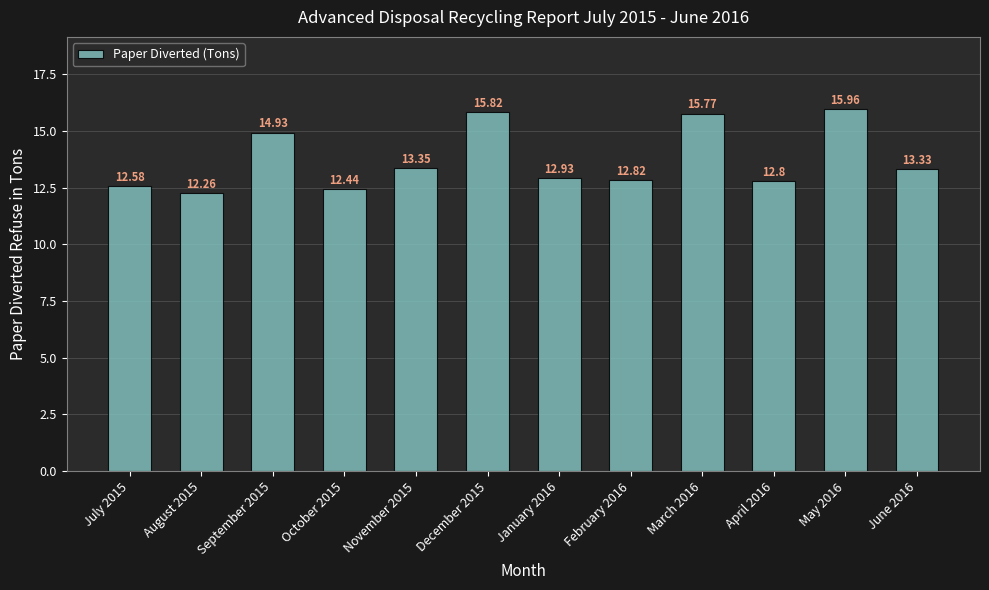

What is the label of the 4th bar from the left?

October 2015